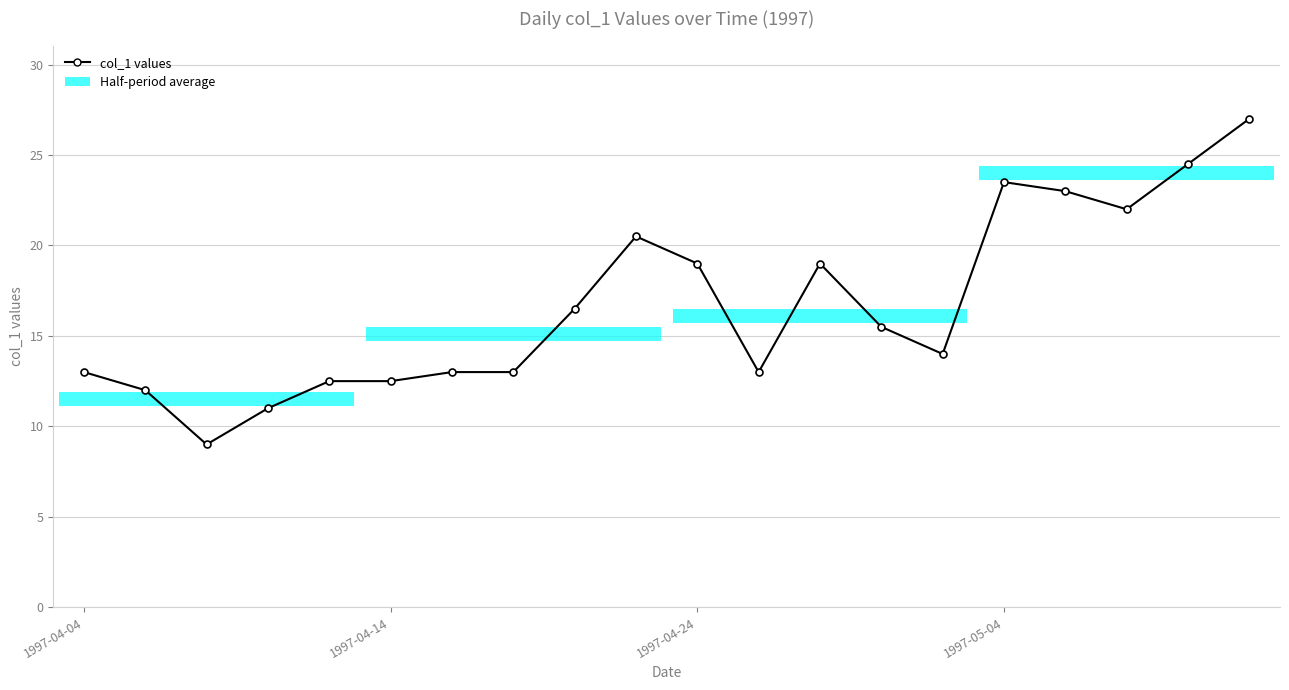

What is the value of the 18th point from the left?

22.0